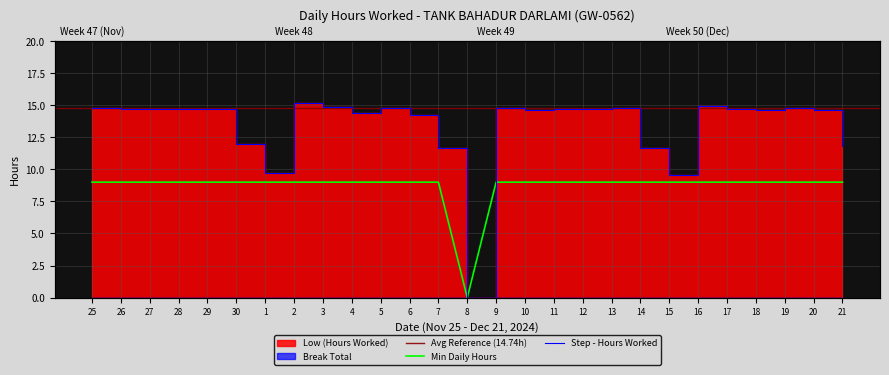

Reading left to right, extract all data points from this chart.

14.7	14.7	14.7	14.7	14.7	12.0	9.8	15.2	14.8	14.4	14.8	14.2	11.6	0.0	14.7	14.7	14.7	14.7	14.7	11.7	9.6	14.9	14.7	14.6	14.7	14.7	11.8